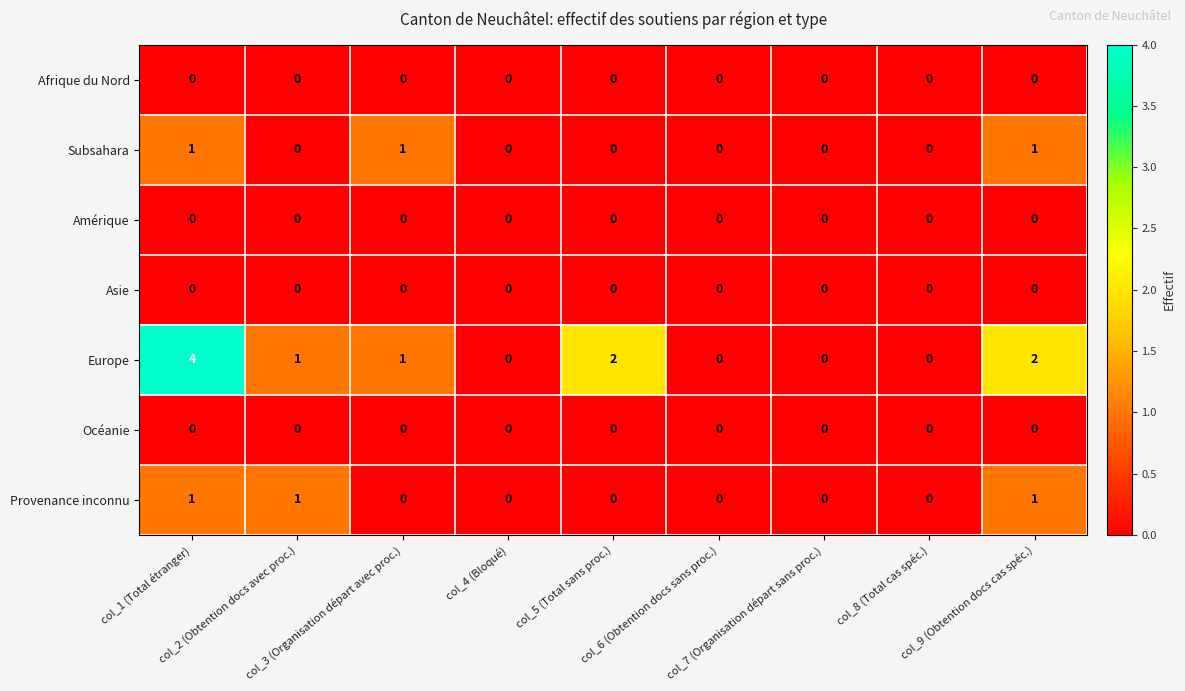

What is the greatest value displayed?

4